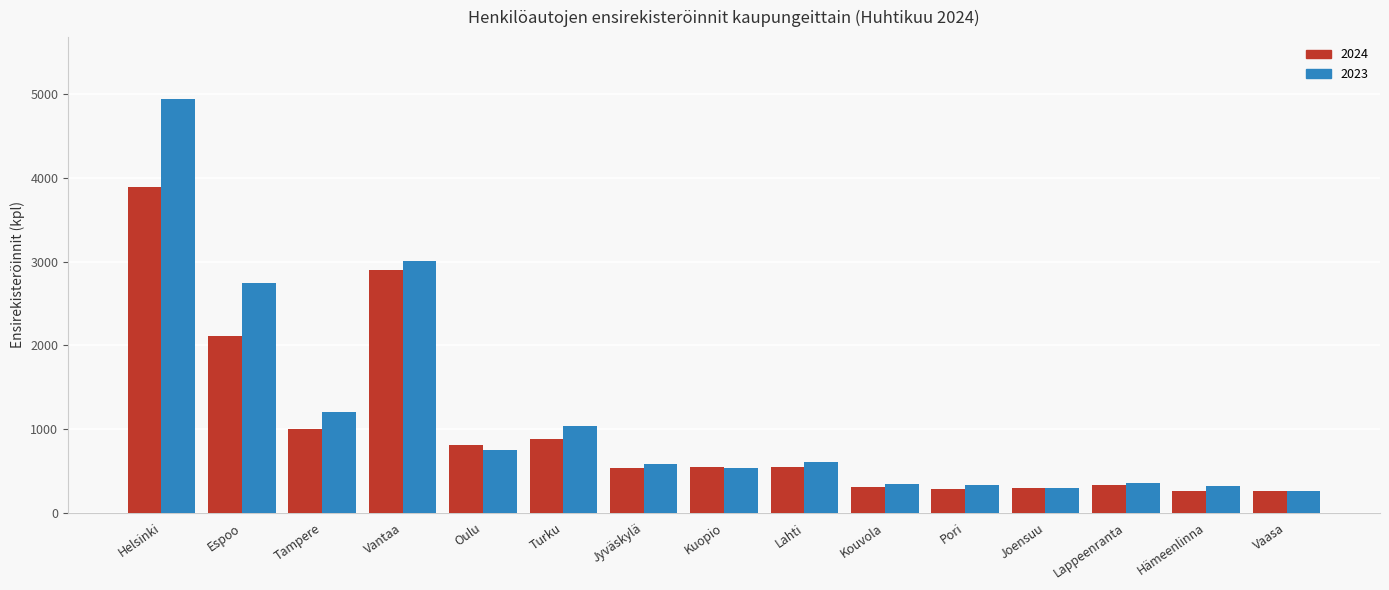

What is the maximum value shown in the chart?

4940